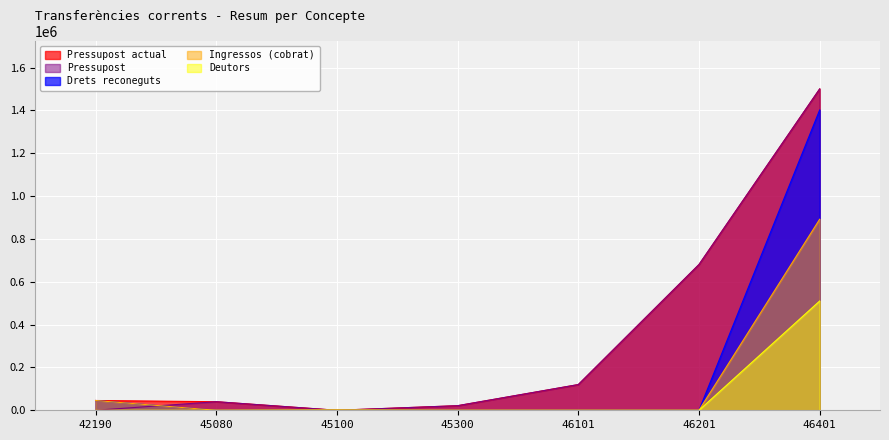

Which has a higher value, 45100 or 46201?

46201